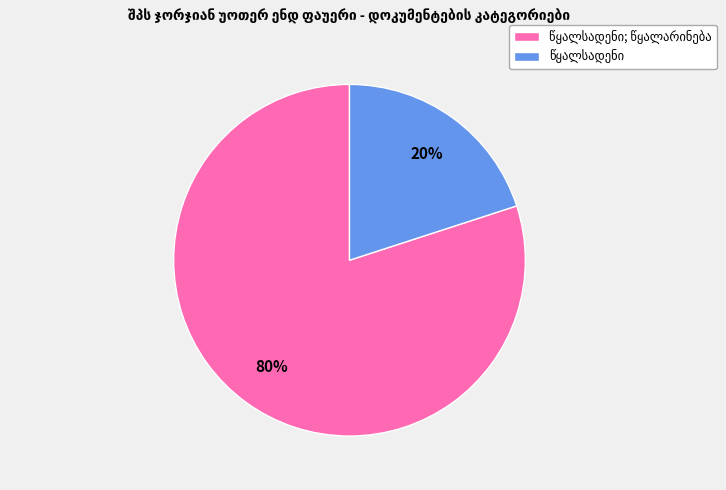

To the nearest percent, what is the average slice percentage?

50%